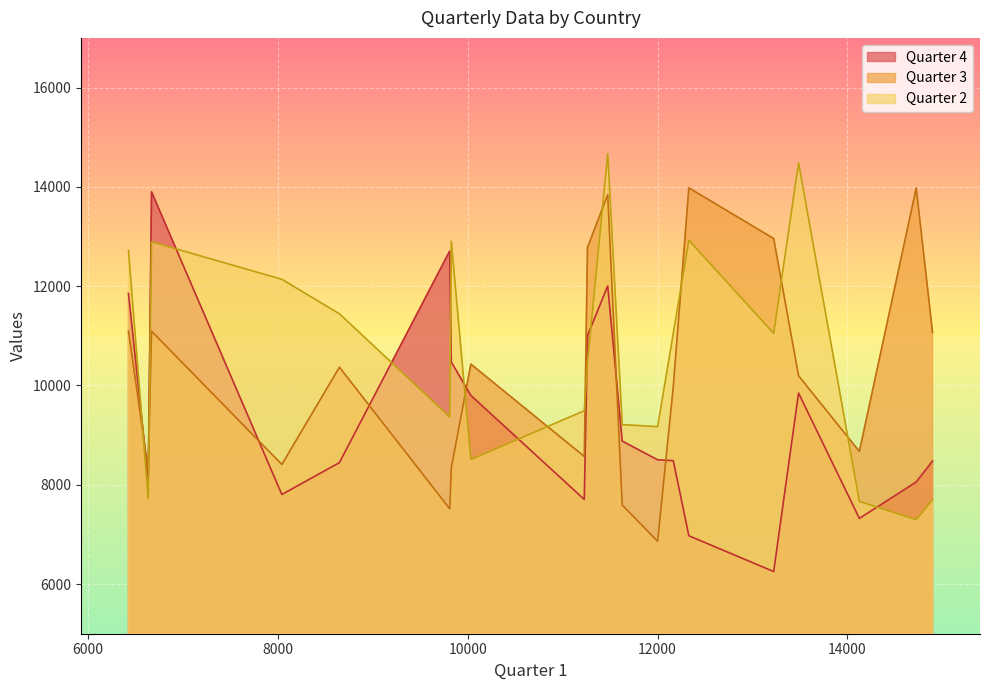

True or false: Quarter 3 and Quarter 2 cross at least once.

True